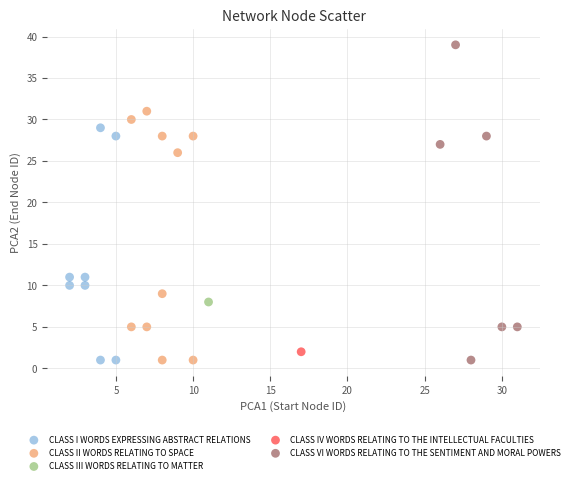

What are all the series names shown in the legend?

CLASS I WORDS EXPRESSING ABSTRACT RELATIONS, CLASS II WORDS RELATING TO SPACE, CLASS III WORDS RELATING TO MATTER, CLASS IV WORDS RELATING TO THE INTELLECTUAL FACULTIES, CLASS VI WORDS RELATING TO THE SENTIMENT AND MORAL POWERS